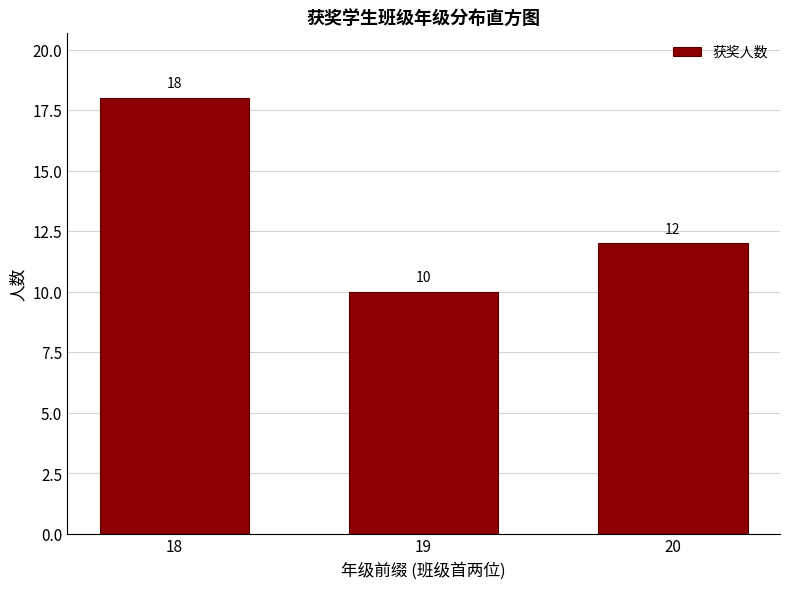

Reading right to left, transcribe all the data shown in this chart.

20=12	19=10	18=18